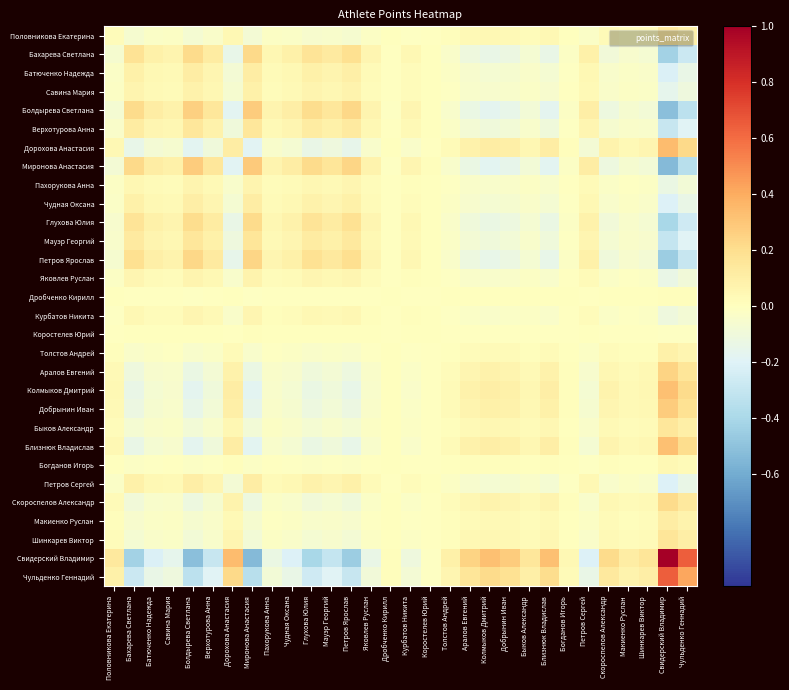

At how many categories does at least one series exceed 0?

30